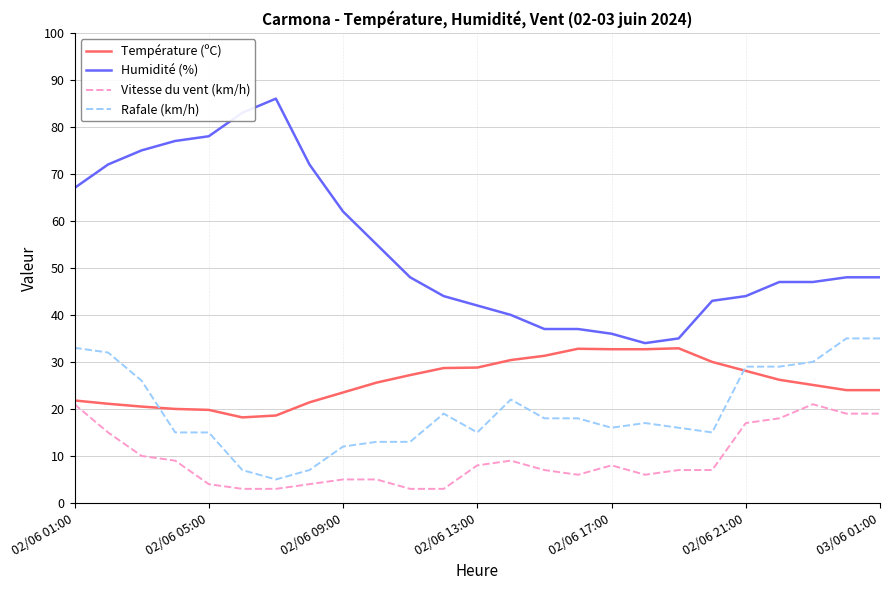

Does the chart have visible grid lines?

Yes